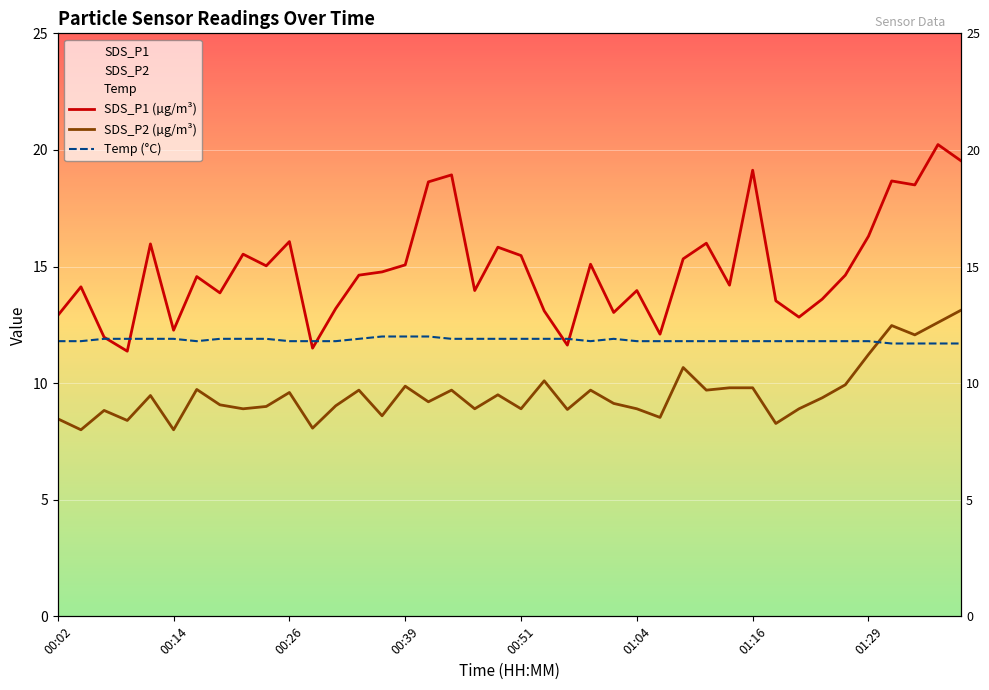

After their last crossing, which series has the higher values: Temp (°C) or SDS_P1 (µg/m³)?

SDS_P1 (µg/m³)